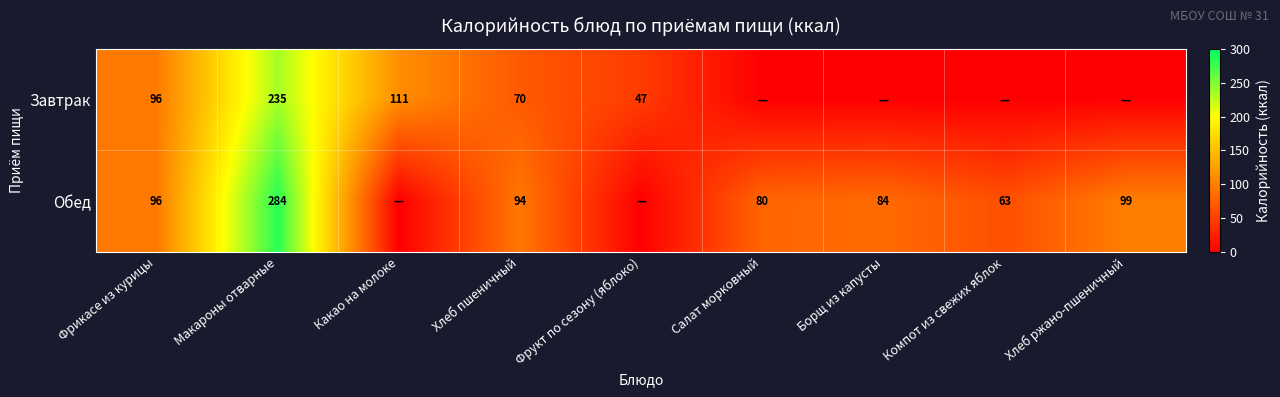

What is the greatest value displayed?

284.0